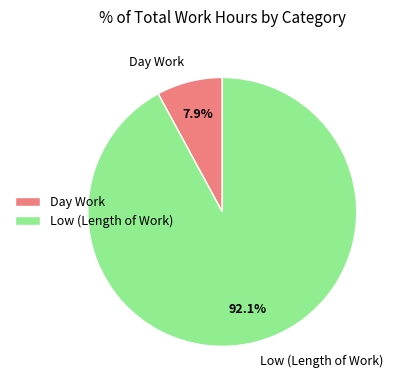

Between Day Work and Low (Length of Work), which is larger?

Low (Length of Work)